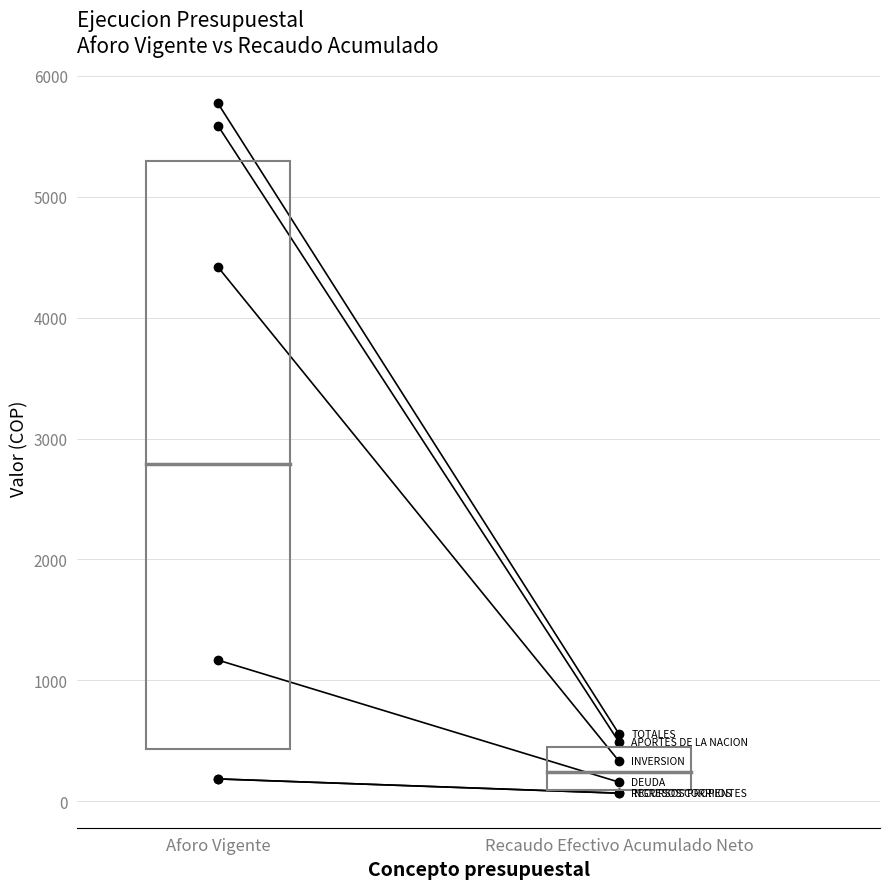

True or false: TOTALES has a value of 941.9 at Recaudo Efectivo Acumulado Neto.

False